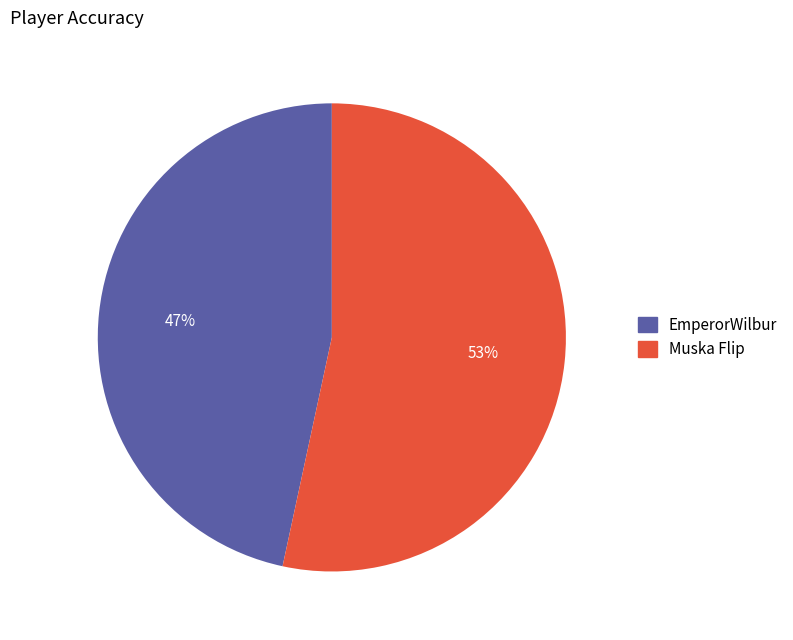

How many segments does this pie chart have?

2